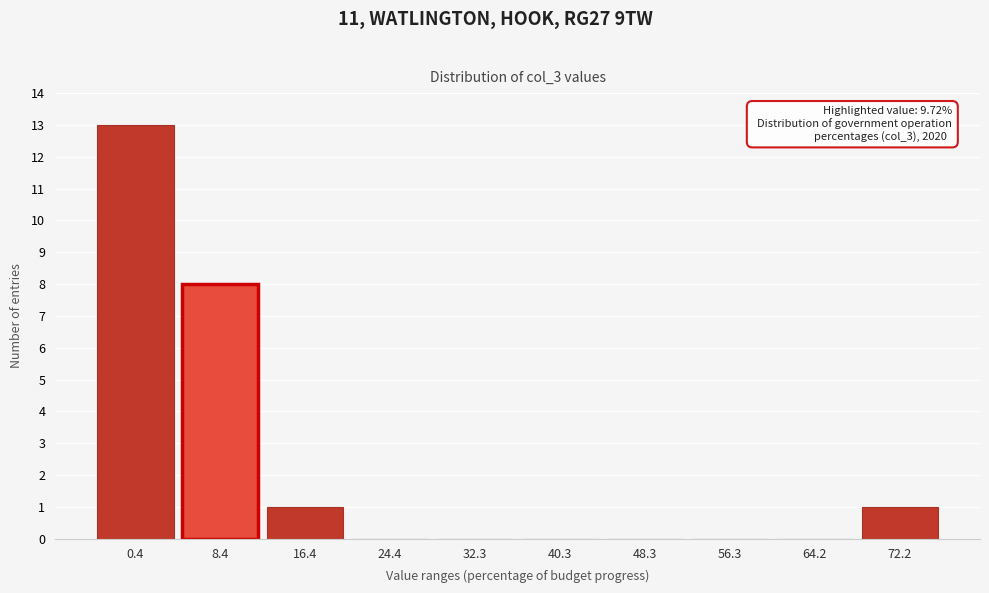

Reading left to right, extract all data points from this chart.

0.4=13	8.4=8	16.4=1	24.4=0	32.3=0	40.3=0	48.3=0	56.3=0	64.2=0	72.2=1